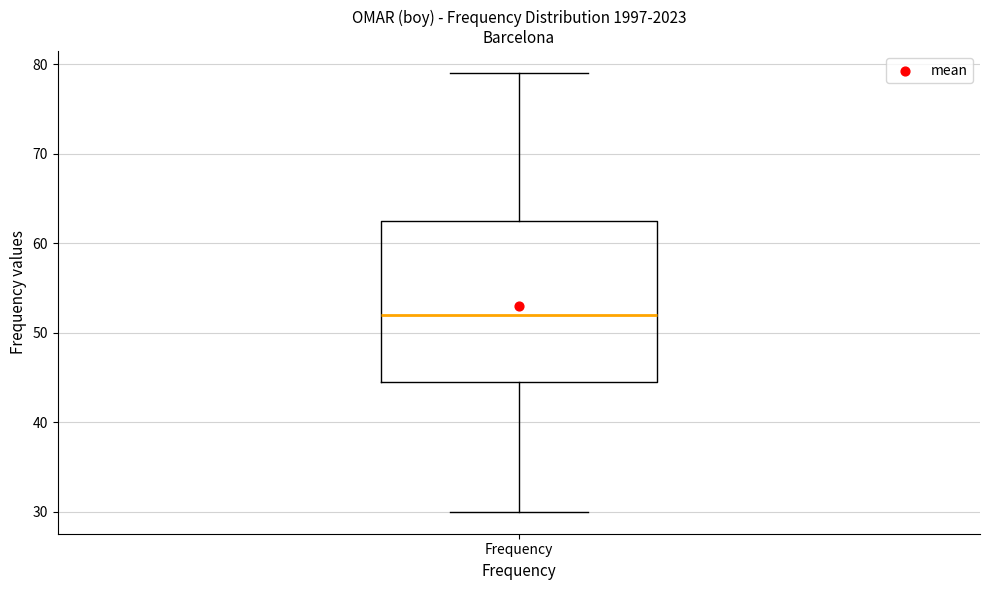

Where does the upper whisker of the box for Frequency end on the y-axis? The values are not printed on the chart, so give them approximately, as read against the axis.

79